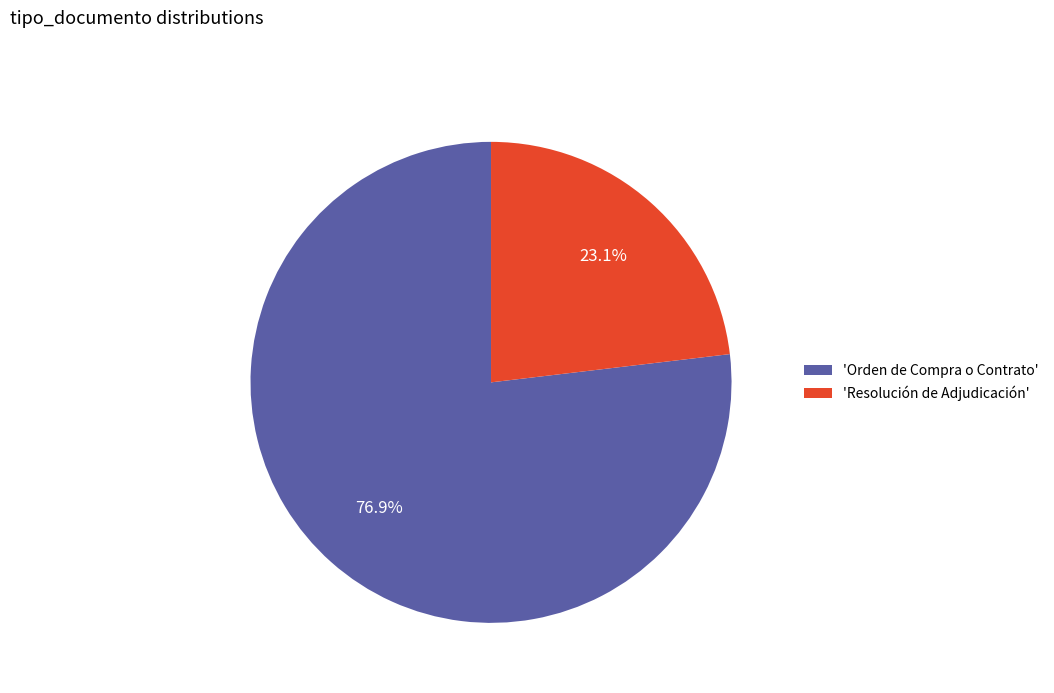

How many slices are in this pie chart?

2